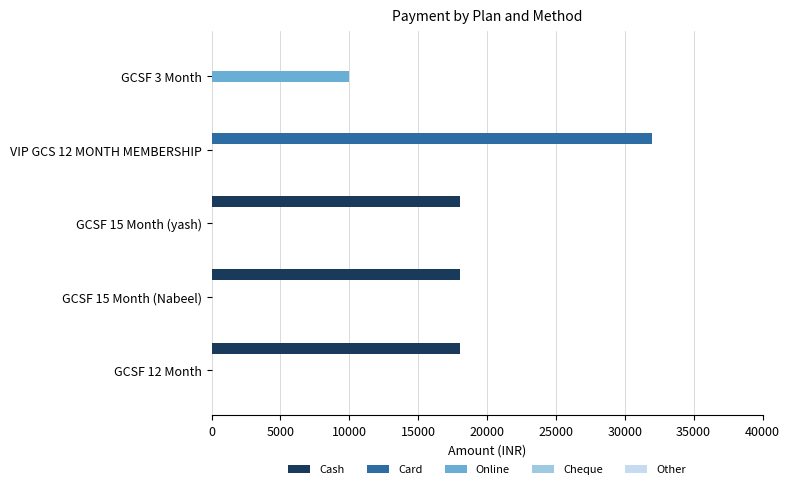

The value of Cash at GCSF 15 Month (Nabeel) is 32262. True or false?

False